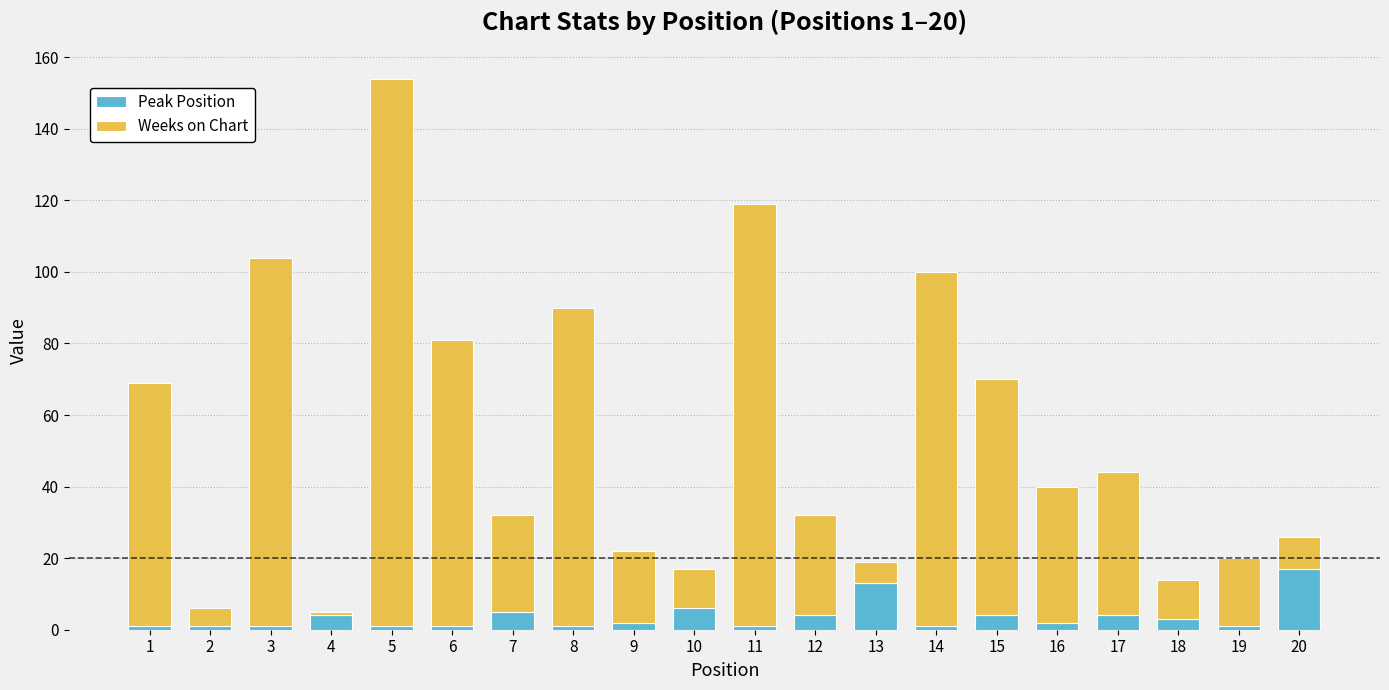

True or false: Peak Position has a value of 5 at 7.

True